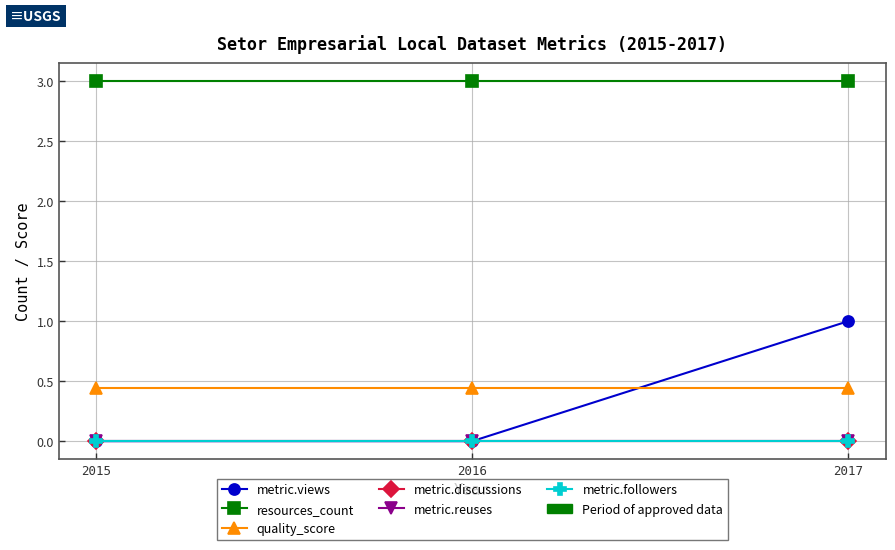

The quality_score series shows 0.2 at 2015. True or false?

False